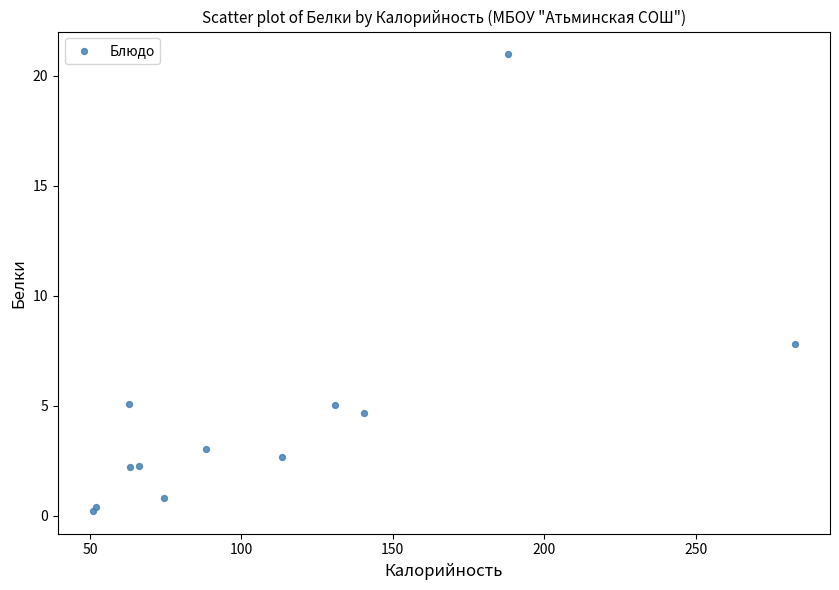

What Y value in the scatter plot is closest to 10?

7.8